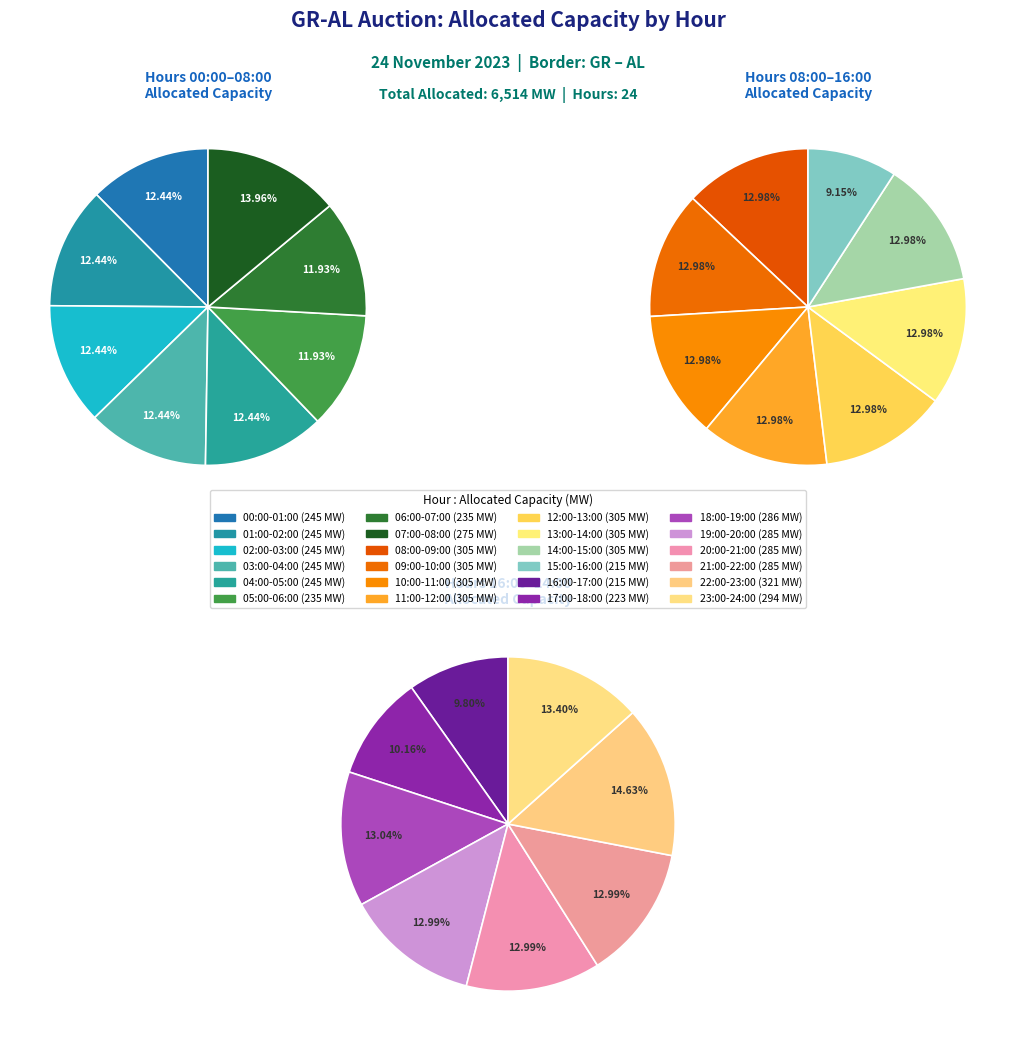

Which has a higher value, 02:00-03:00 or 11:00-12:00?

11:00-12:00